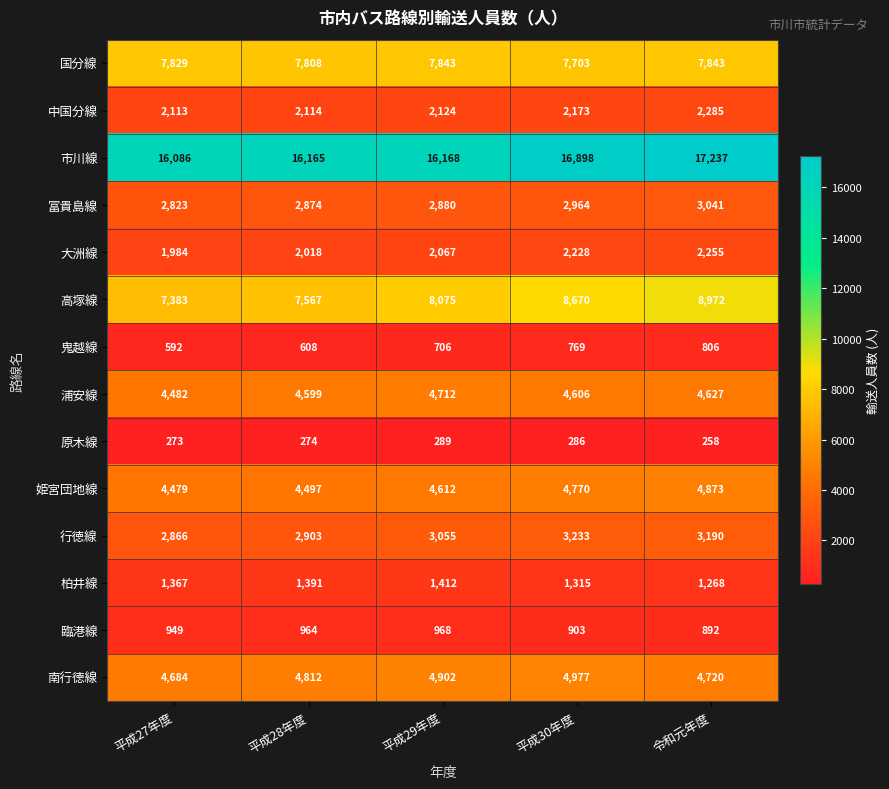

How many data points in 冨貴島線 are less than 2880?

2